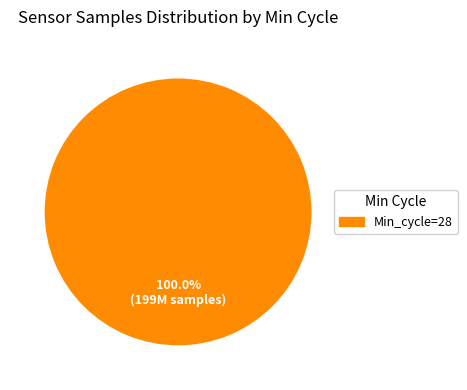

Is there any slice that represents more than half of the pie?

Yes